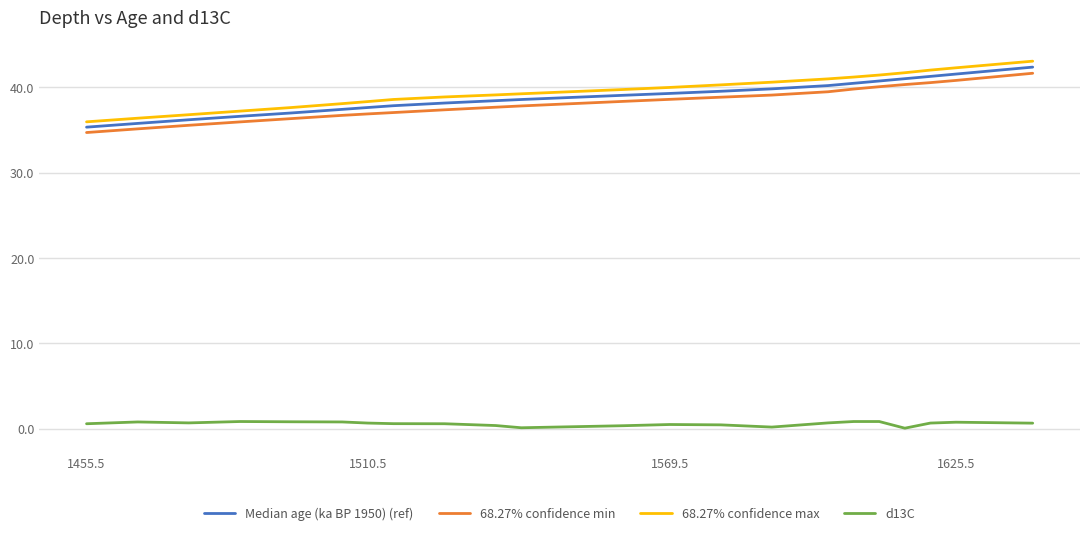

Which series has the largest range (max minus min)?

68.27% confidence max